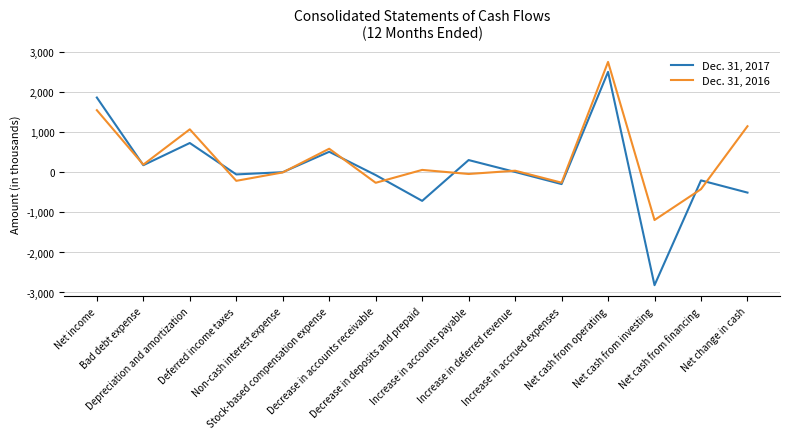

Which category has the lowest value across all series?

Net cash from investing